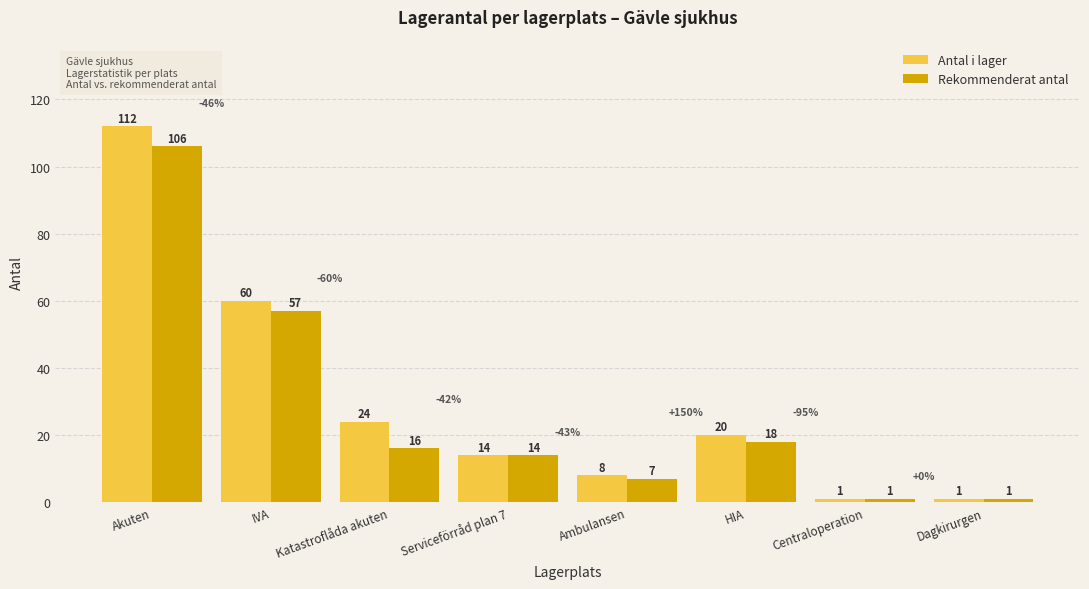

At which category is the sum across all series the highest?

Akuten